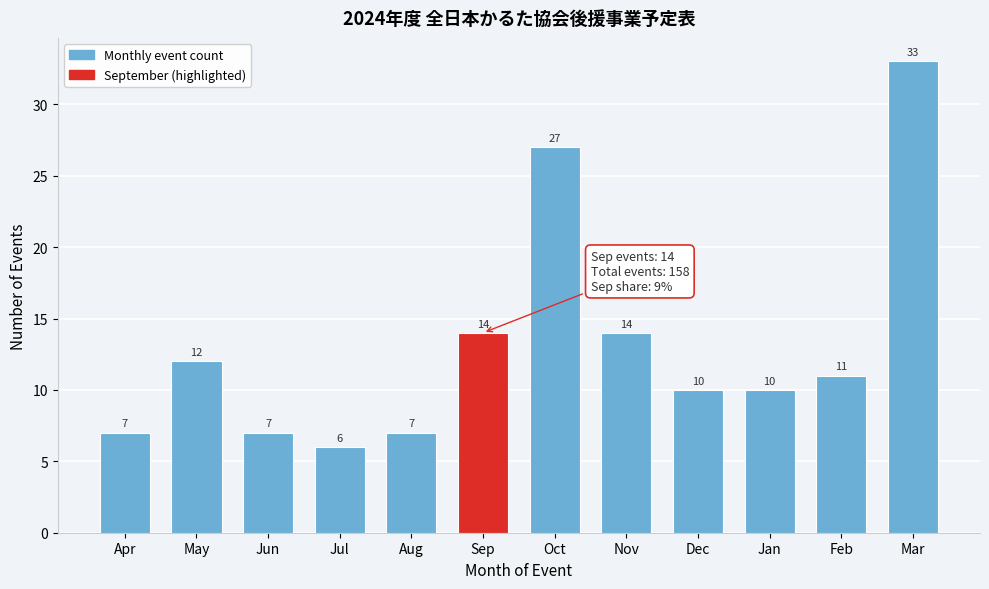

Reading right to left, extract all data points from this chart.

33	11	10	10	14	27	14	7	6	7	12	7